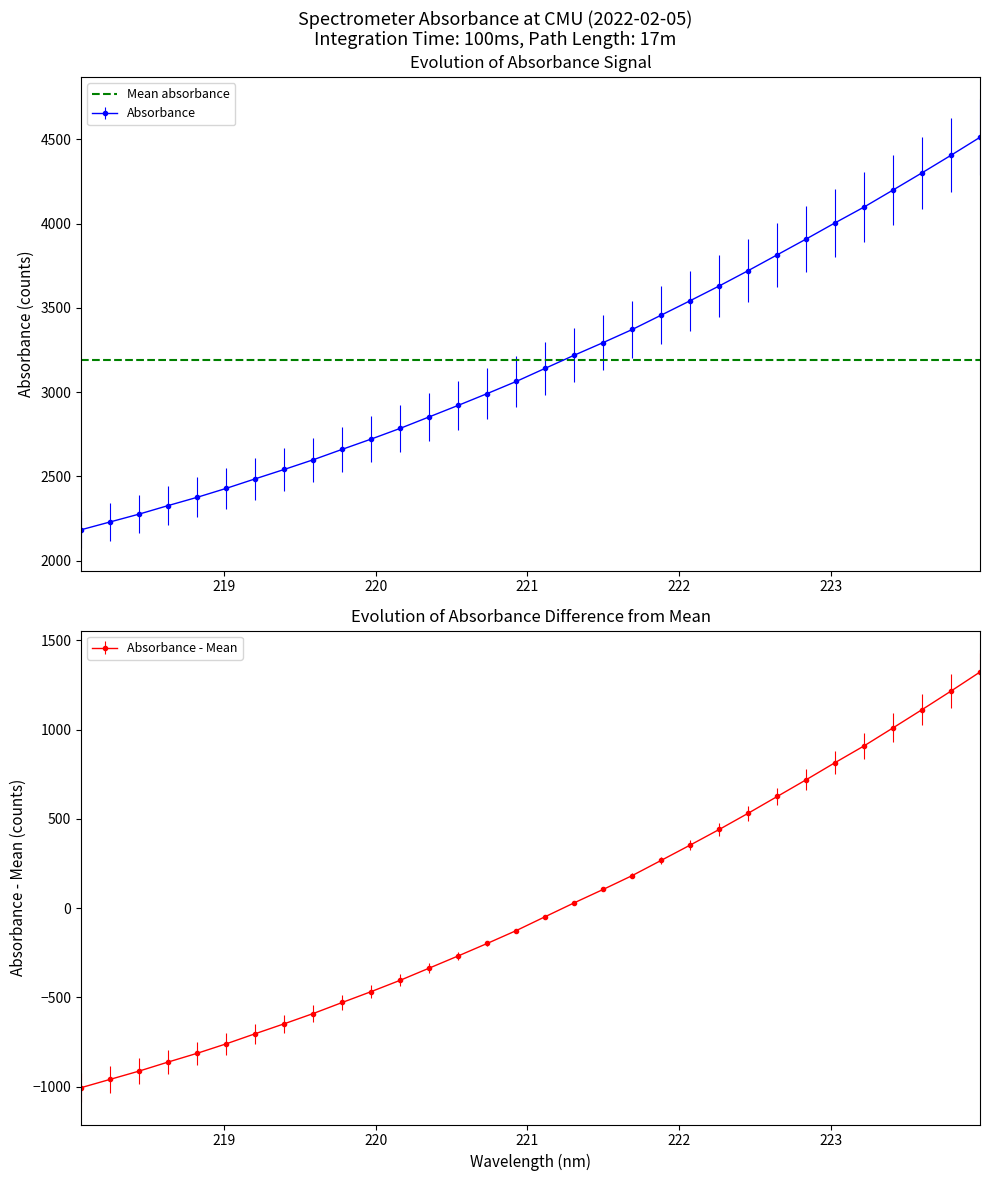

What position from the left is 219.2067?

7